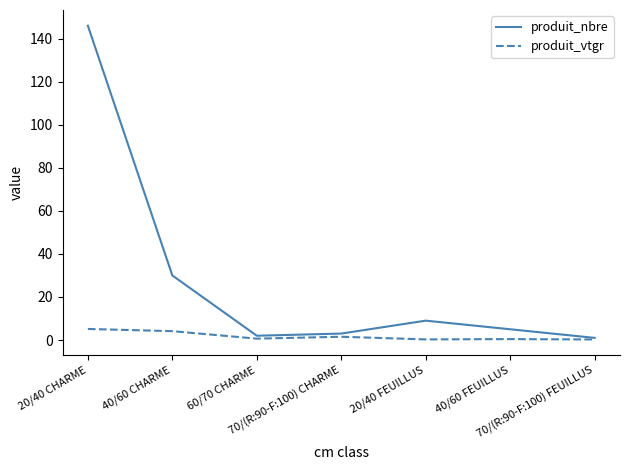

Which series has the largest total across all categories?

produit_nbre